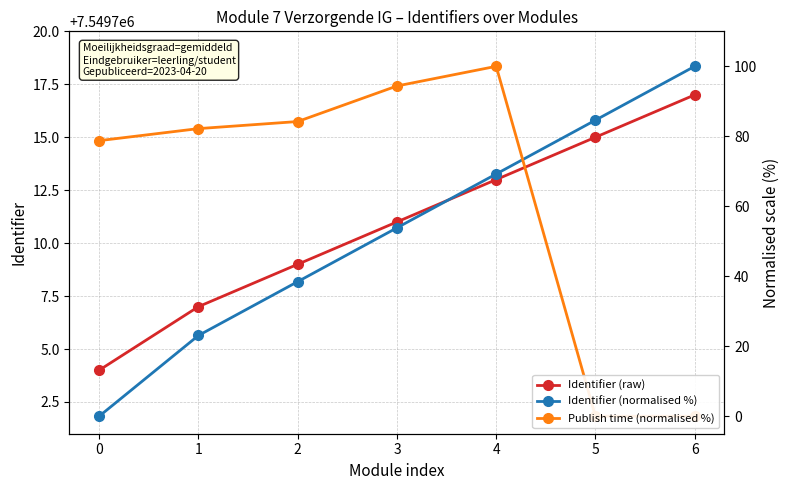

Which series changed the most between 1 and 4?

Identifier (normalised %)